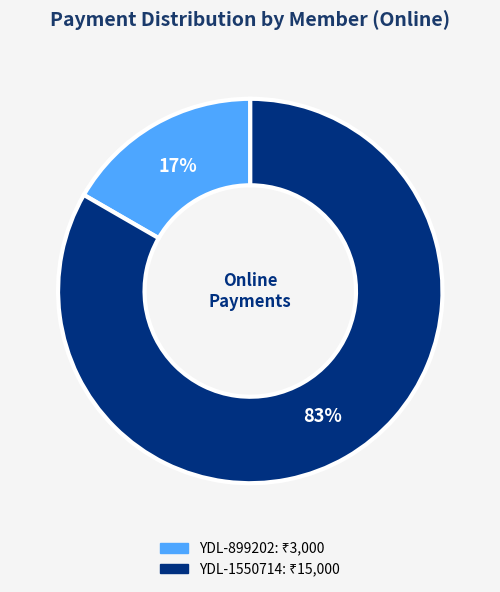

Is there a majority slice in this chart?

Yes